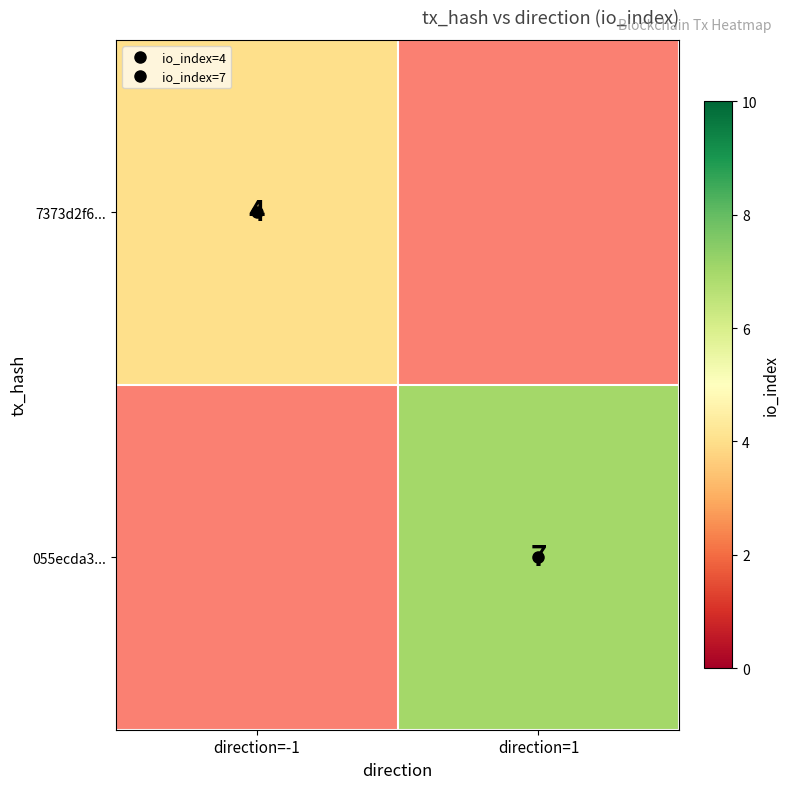

The value of 7373d2f6... at direction=-1 is 5.4. True or false?

False